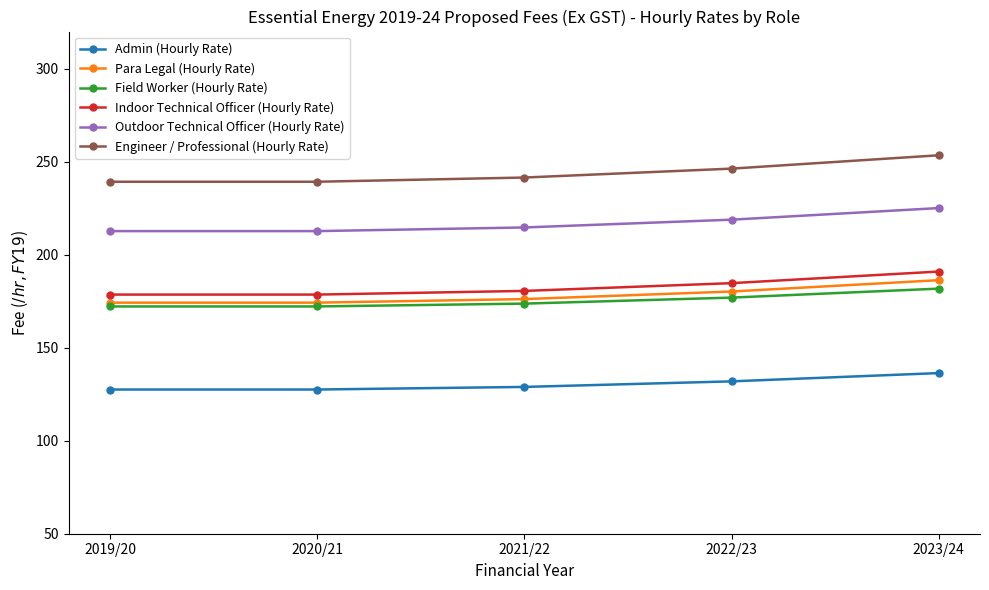

What is the greatest value displayed?

253.5